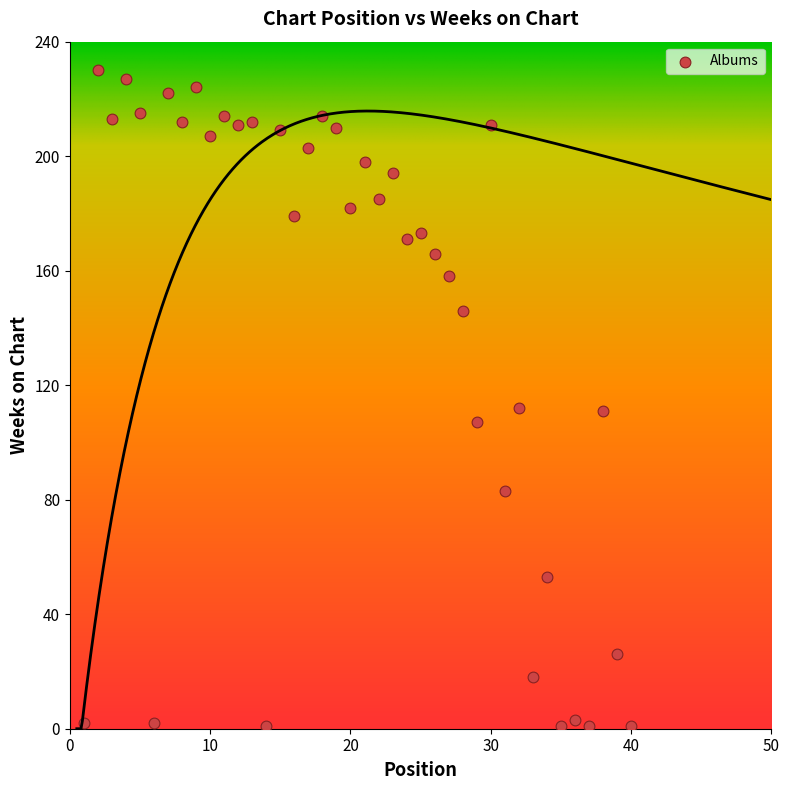

What is the range of X values (max minus min)?

39